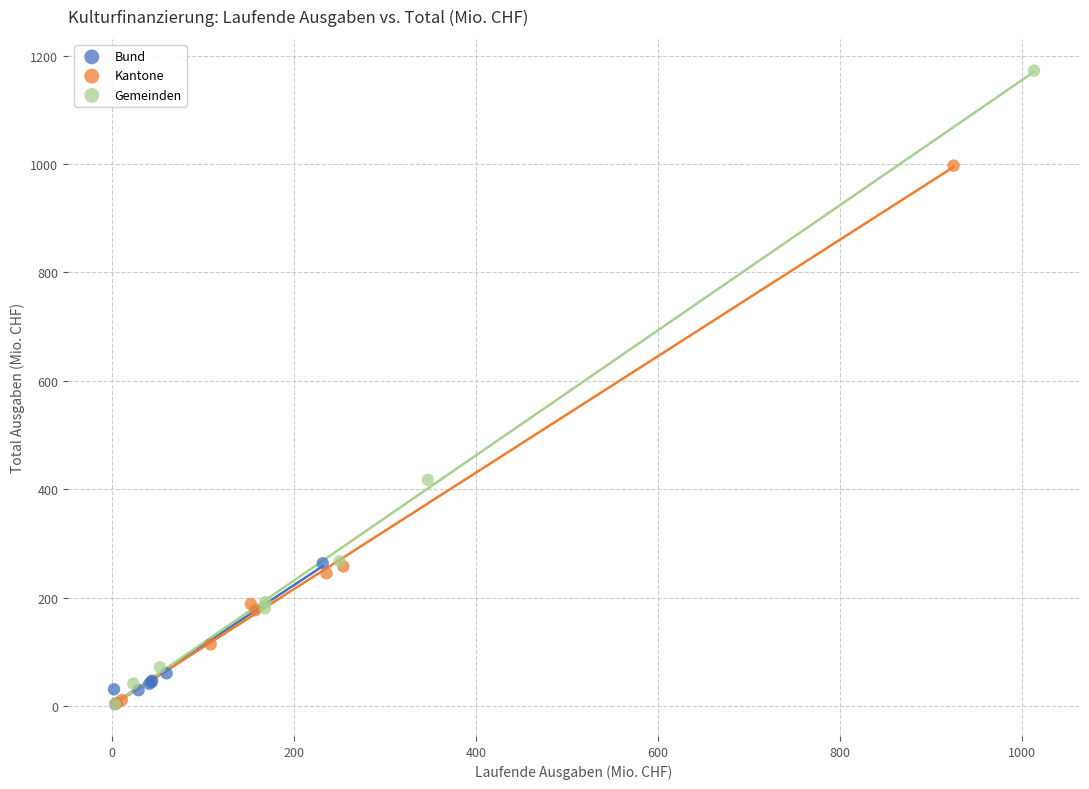

Which series reaches the maximum Y coordinate?

Gemeinden